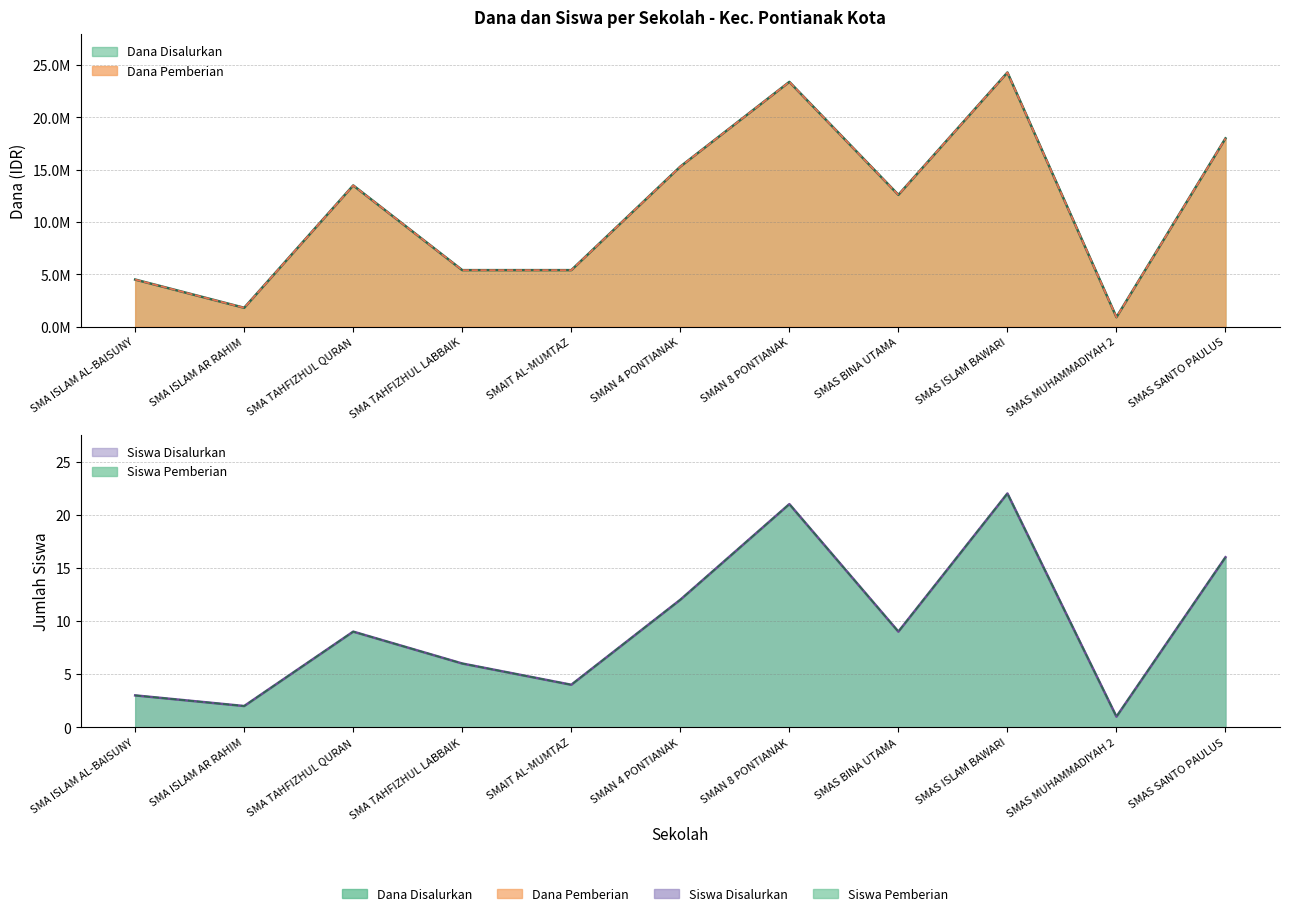

What is the average value of the Siswa Disalurkan series?

10